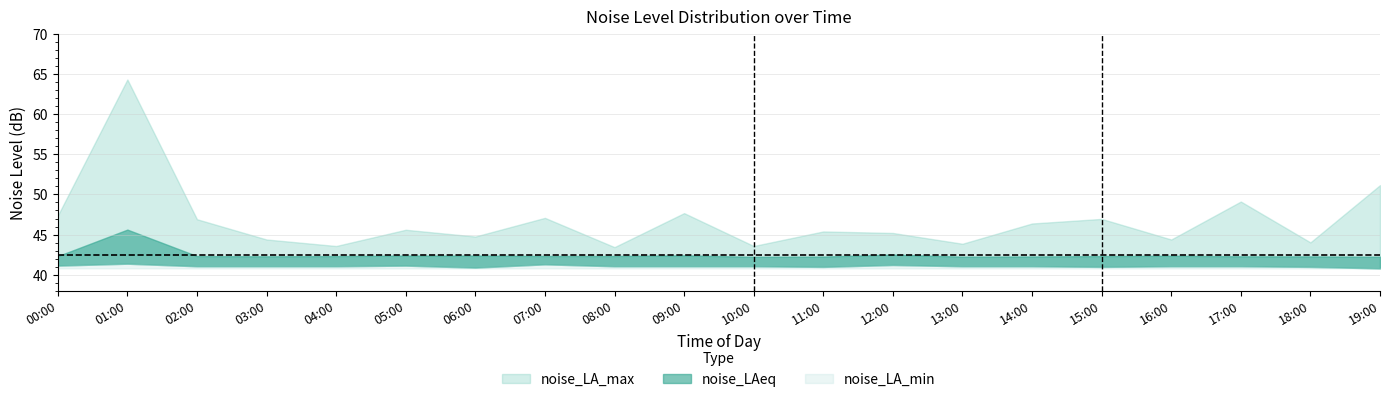

True or false: noise_LA_max and noise_LAeq intersect in this chart.

False